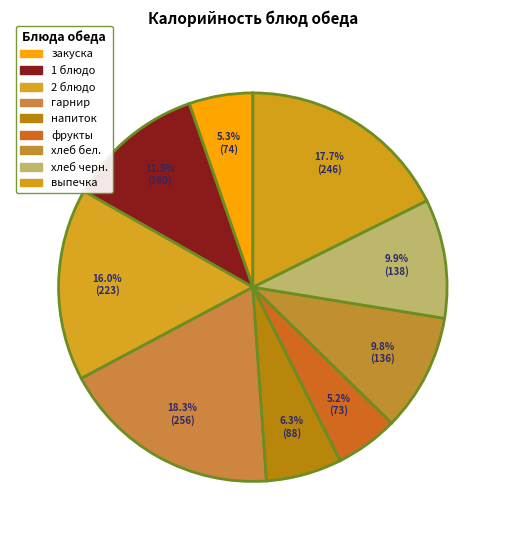

To the nearest percent, what is the difference between the напиток and выпечка slice percentages?

11%